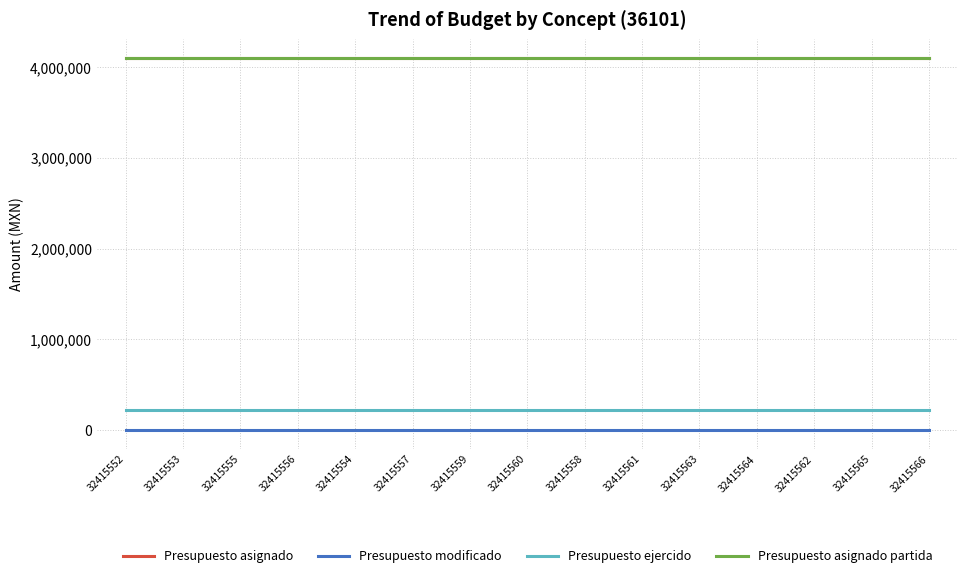

At which category does the chart reach its minimum across all series?

32415552